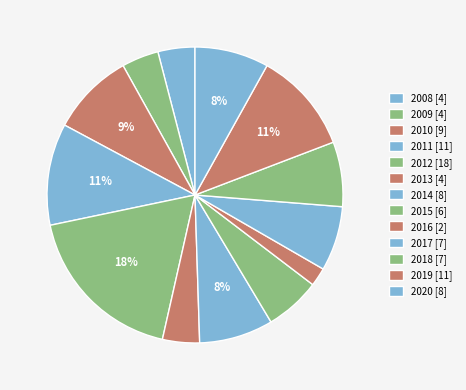

Does 2009 represent more than half of the total?

No